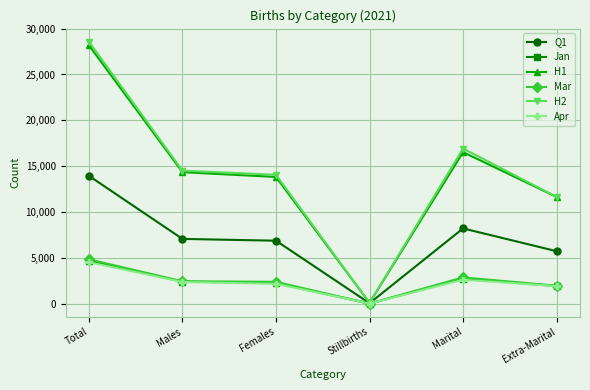

At how many categories does at least one series exceed 8903?

5